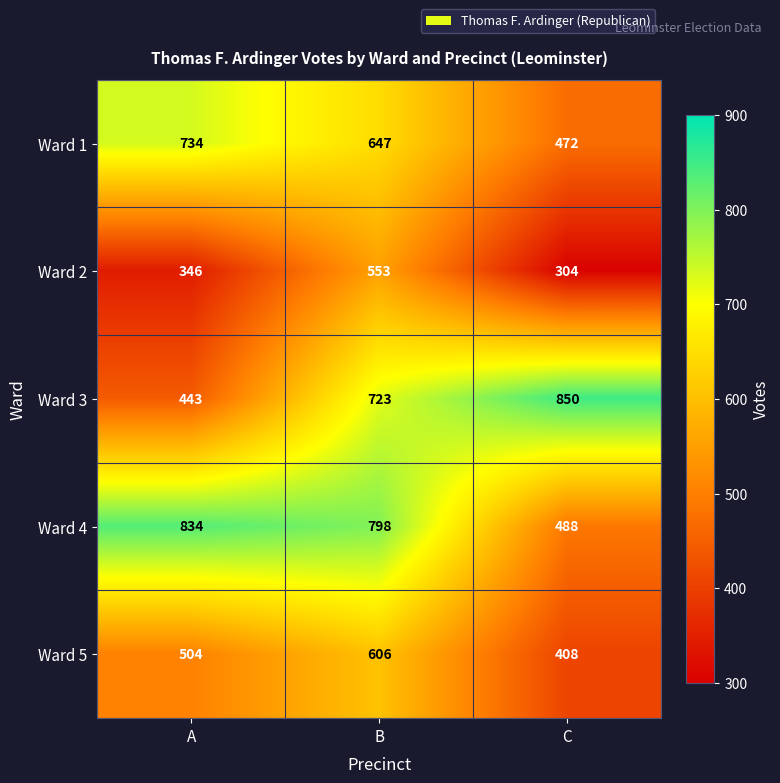

Where is Ward 4 nearest to the value 661?

B